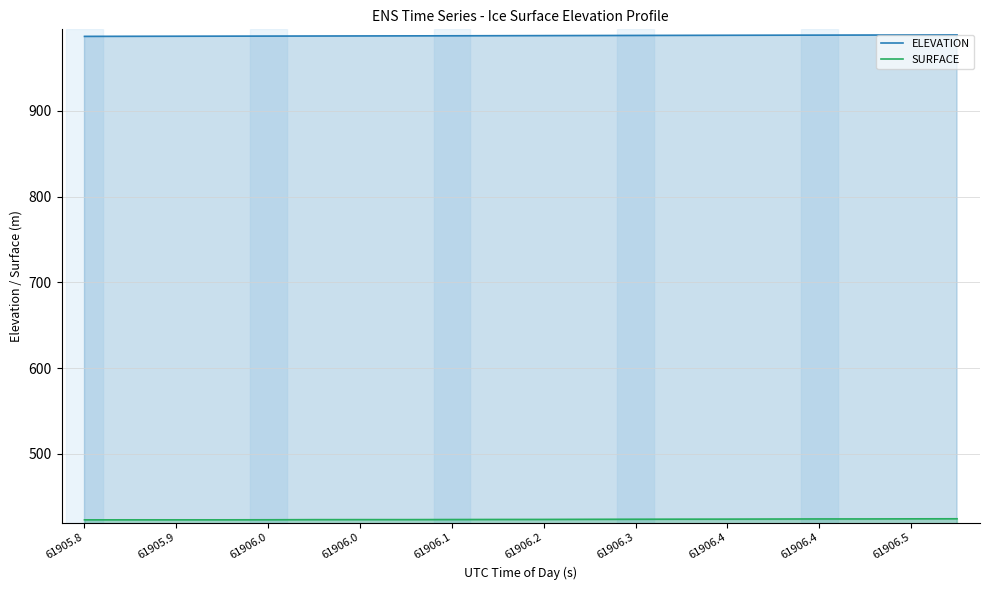

How many lines are shown in the chart?

2